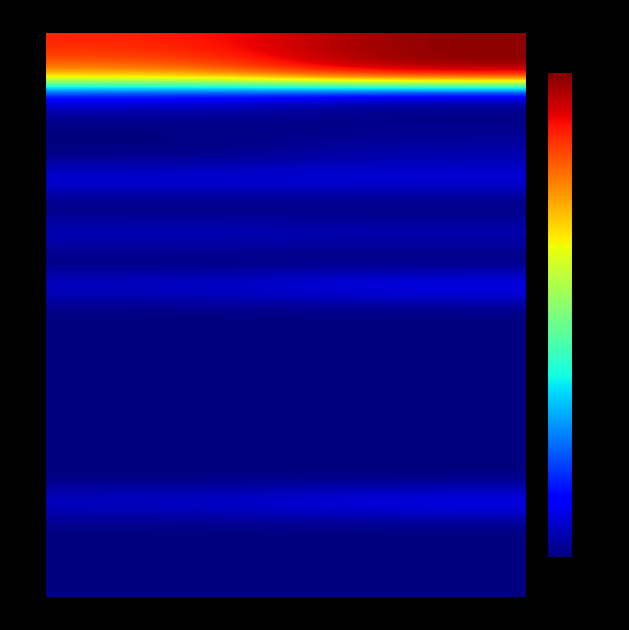

What is the spread (max minus min) of values at Za analogichny period?

16849